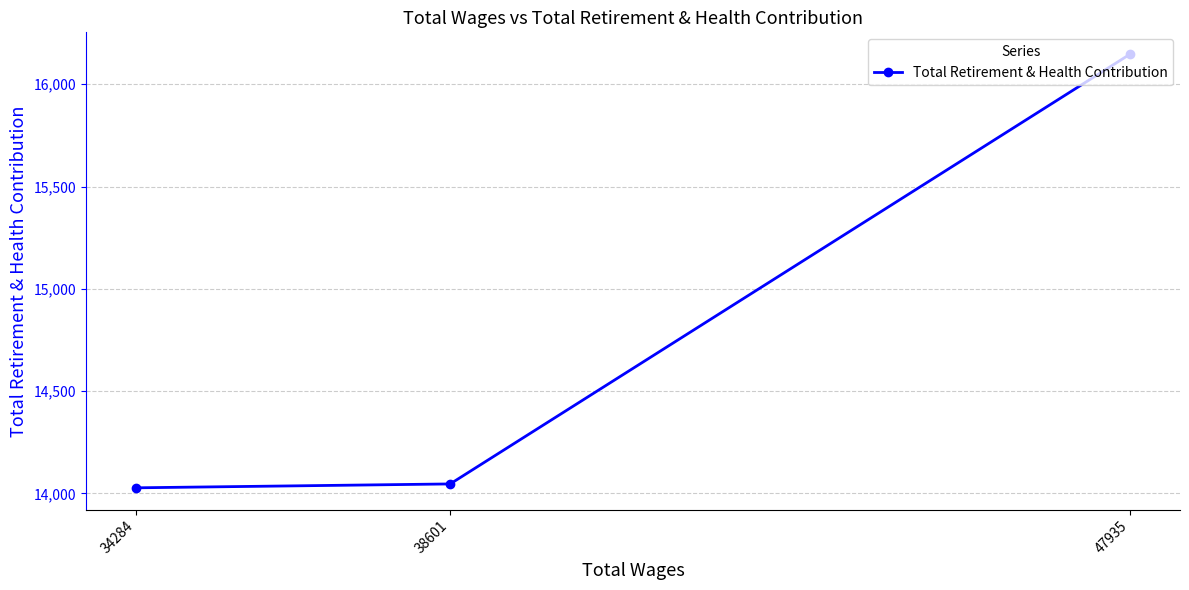

At which label is the value closest to 15087?

38601